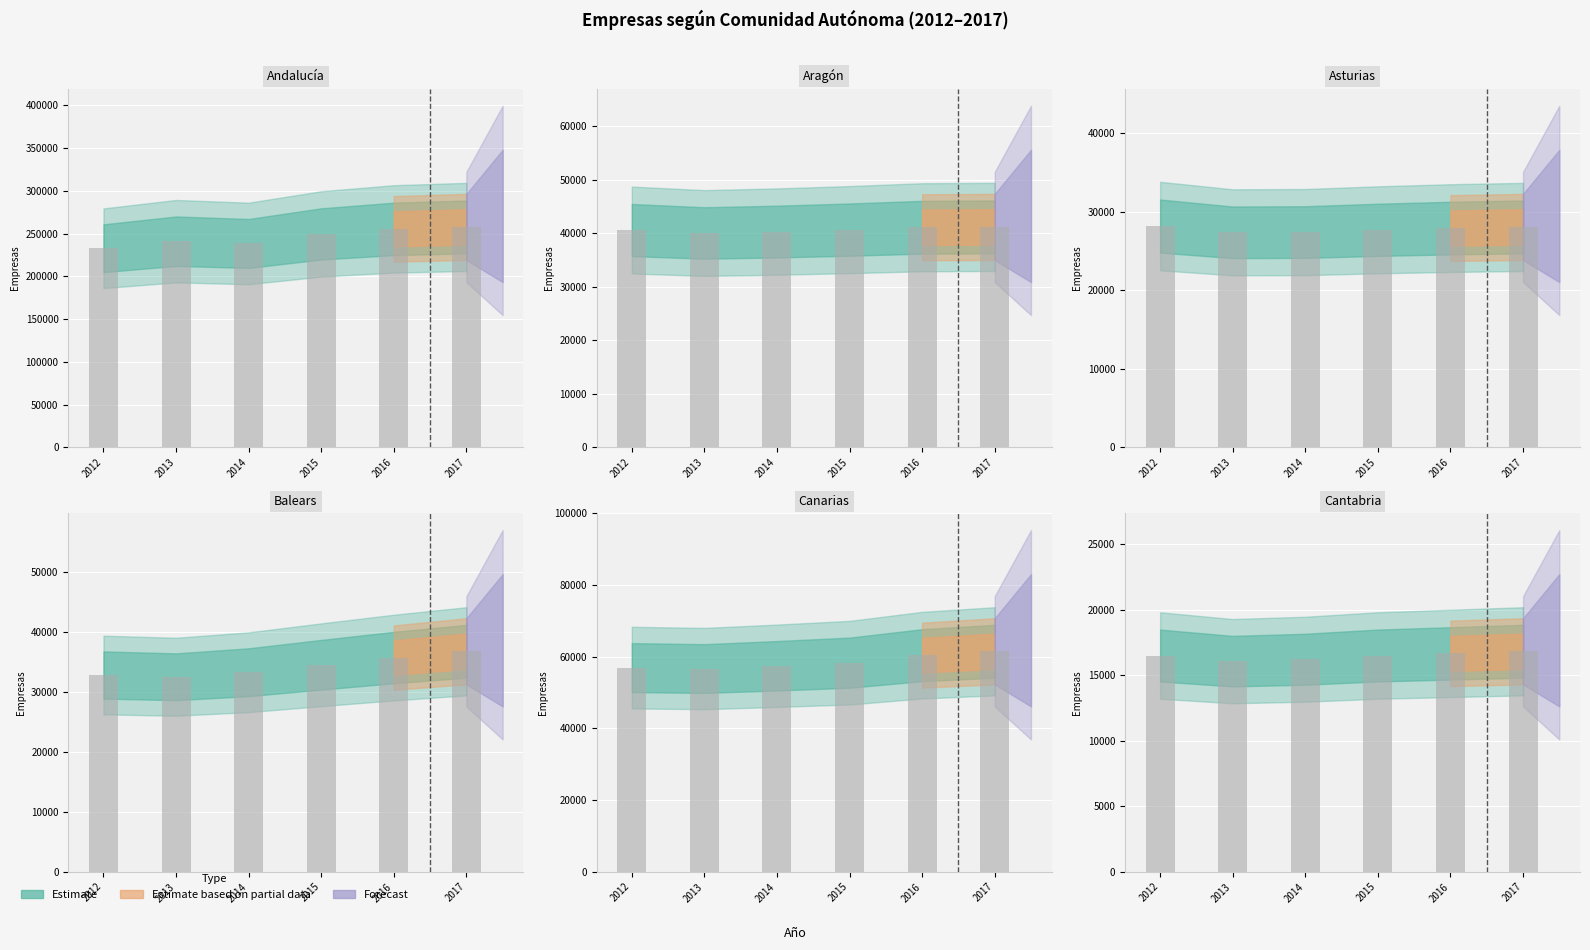

What is the sum of the Cantabria values at 2012 and 2017?

33307